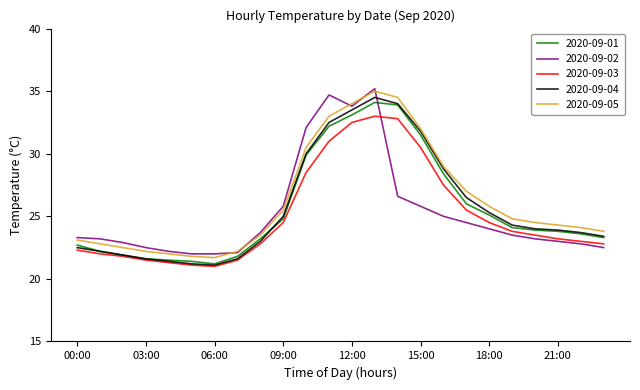

Is this an area chart (filled region under the line)?

No